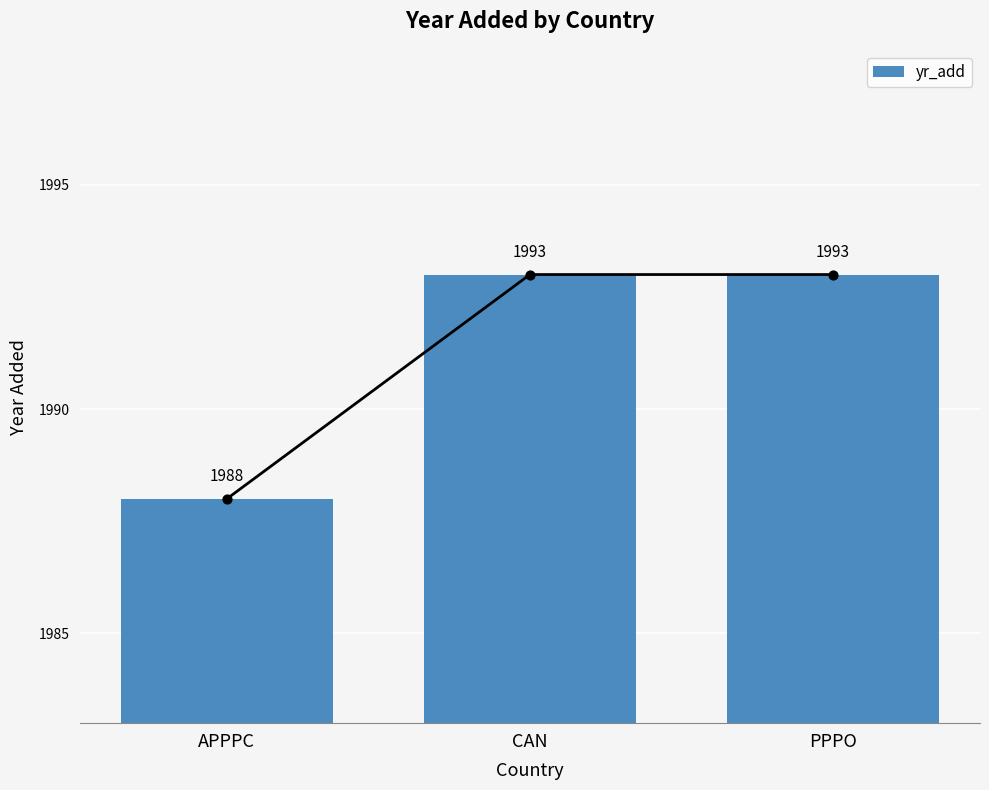

Approximately how many times larger is the value at APPPC compared to CAN?

1.0